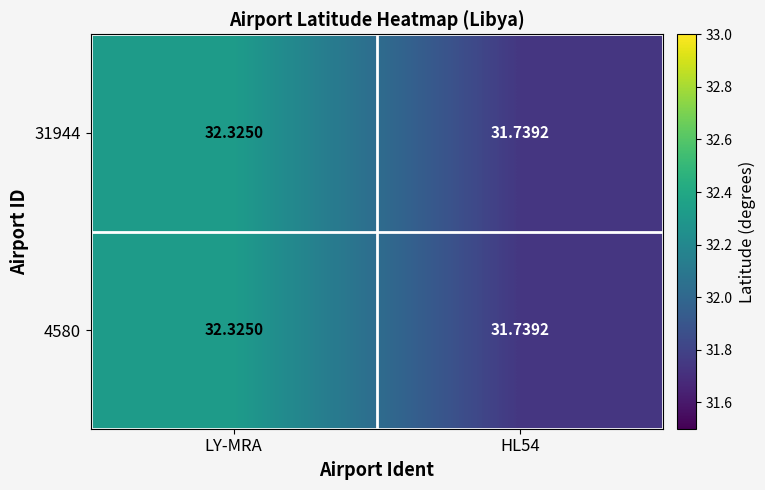

At which label does 4580 first exceed 32?

LY-MRA